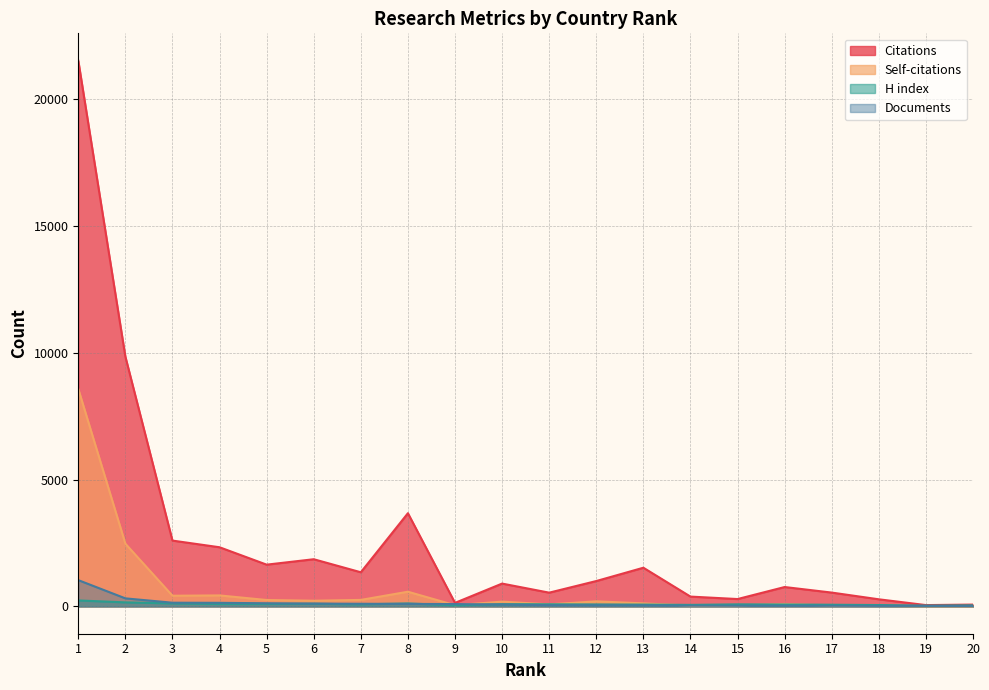

What is the highest value of the Self-citations series?

8574